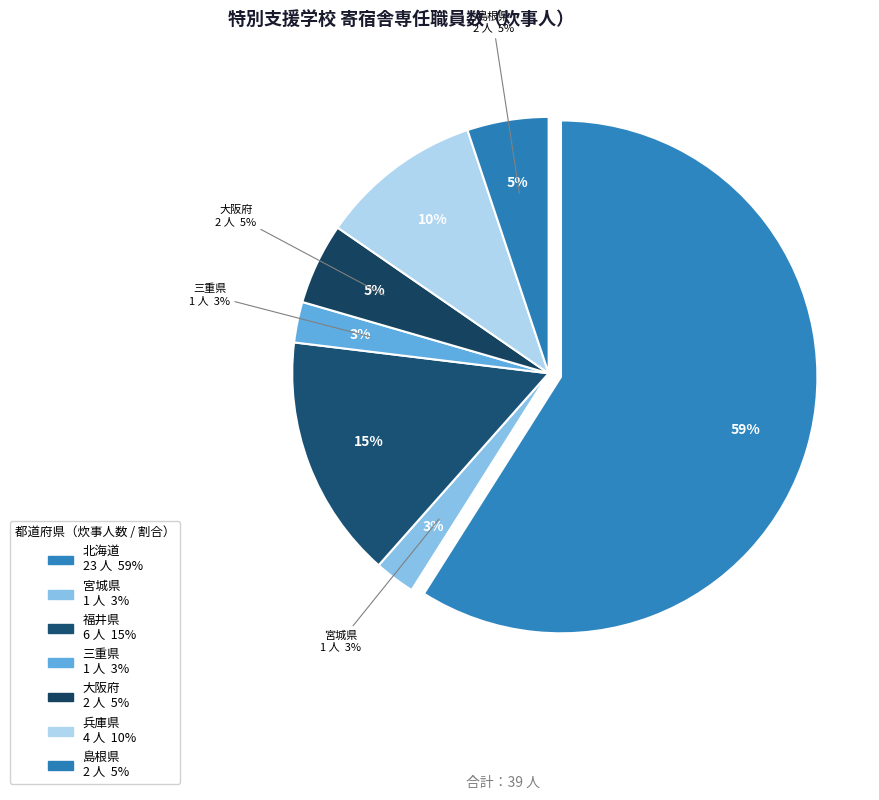

To the nearest percent, what percentage of the pie is 大阪府?

5%